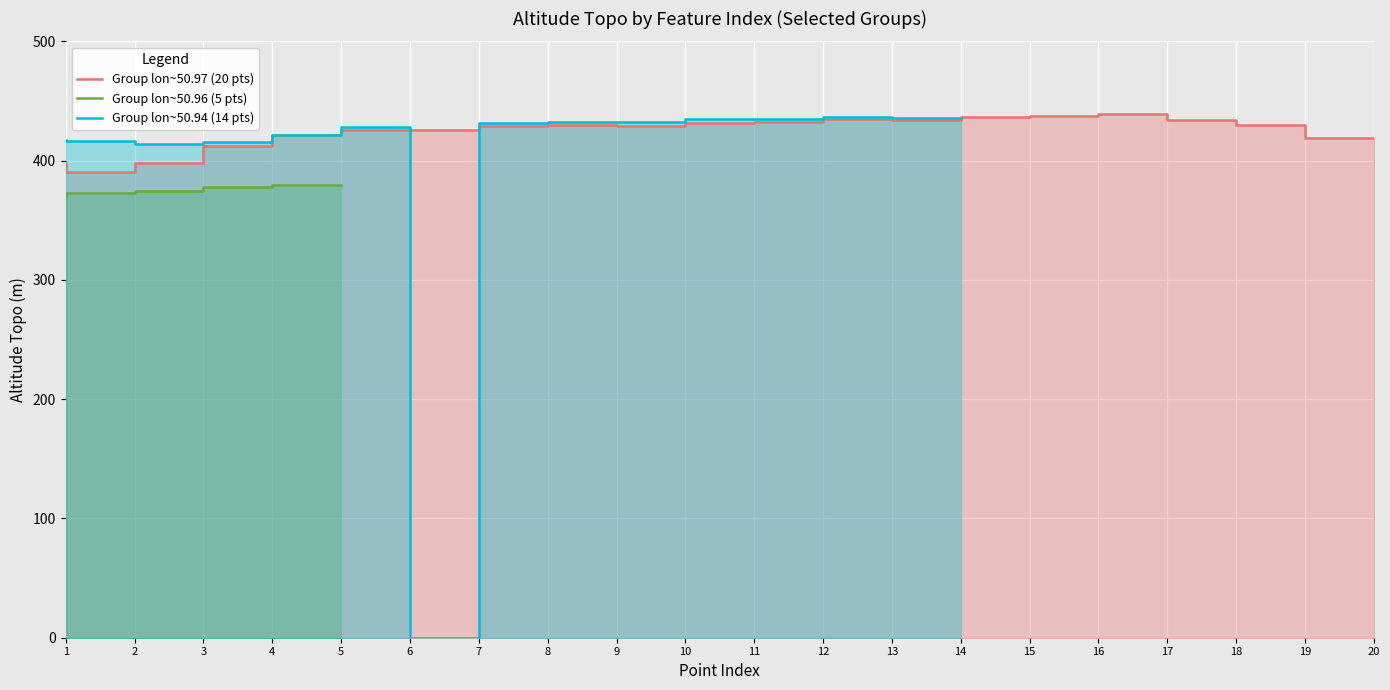

What are all the series names shown in the legend?

Group lon~50.97 (20 pts), Group lon~50.96 (5 pts), Group lon~50.94 (14 pts)